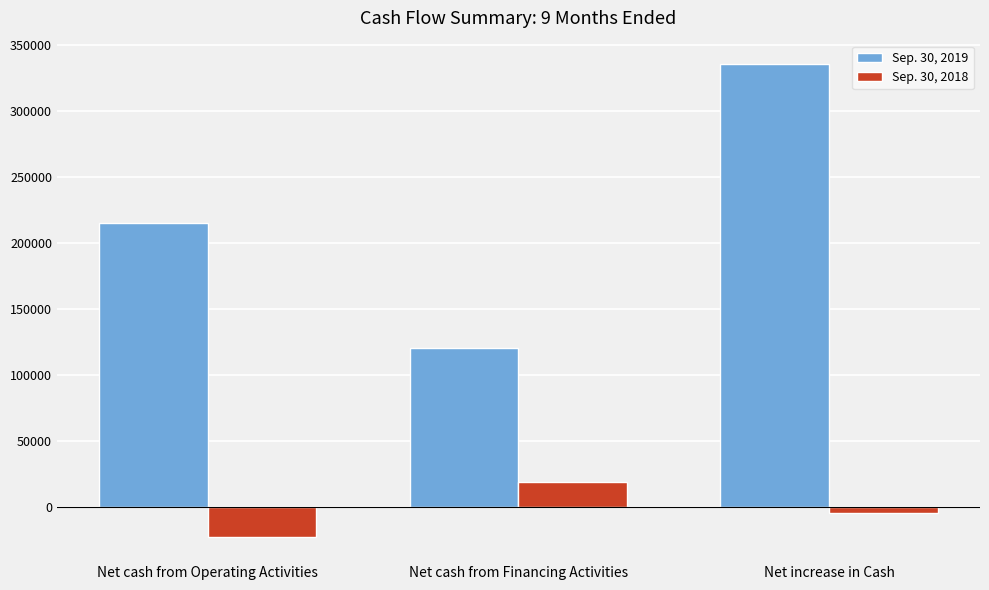

Reading left to right, extract all data points from this chart.

Sep. 30, 2019: 215219	120043	335262
Sep. 30, 2018: -23142	18538	-4604